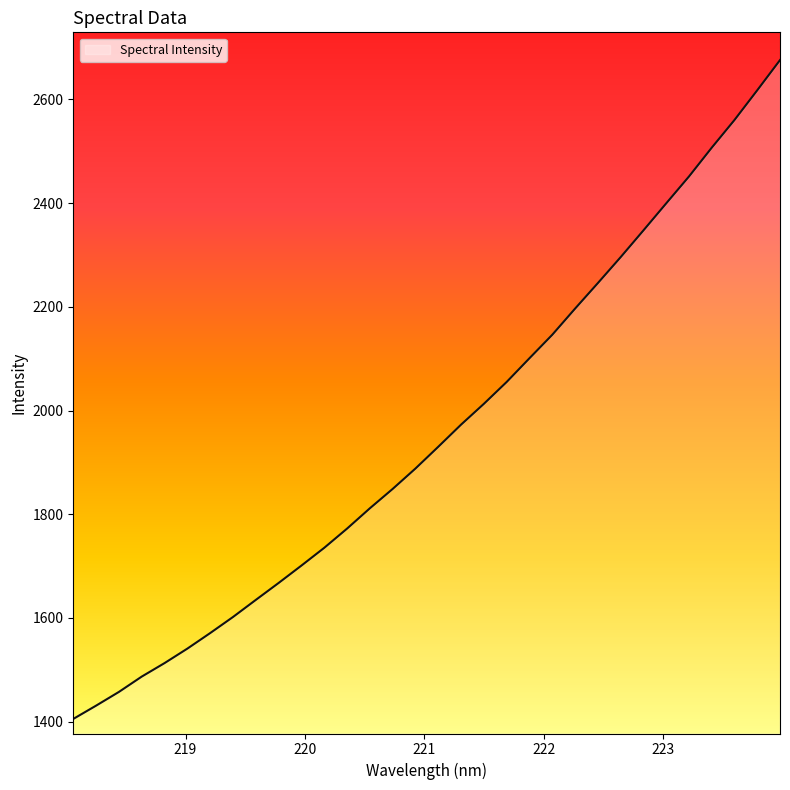

What is the minimum value shown in the chart?

1405.2